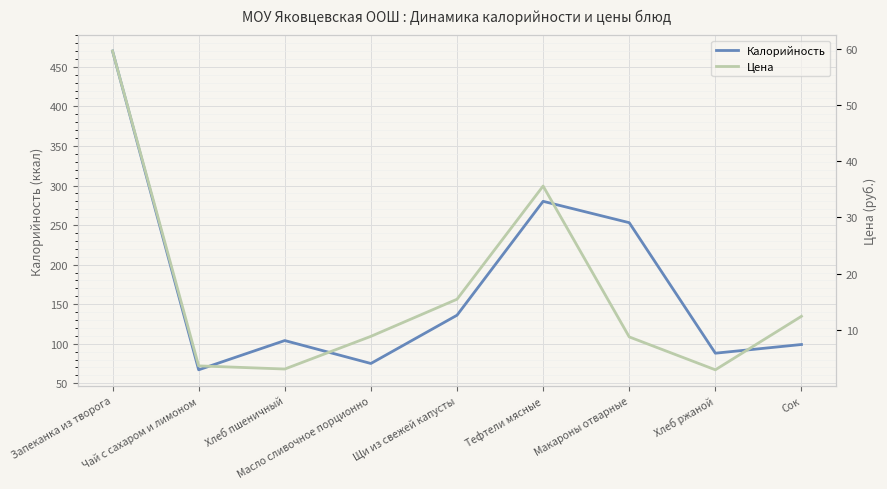

What is the difference between the second highest and second lowest values in the Цена series?

32.5